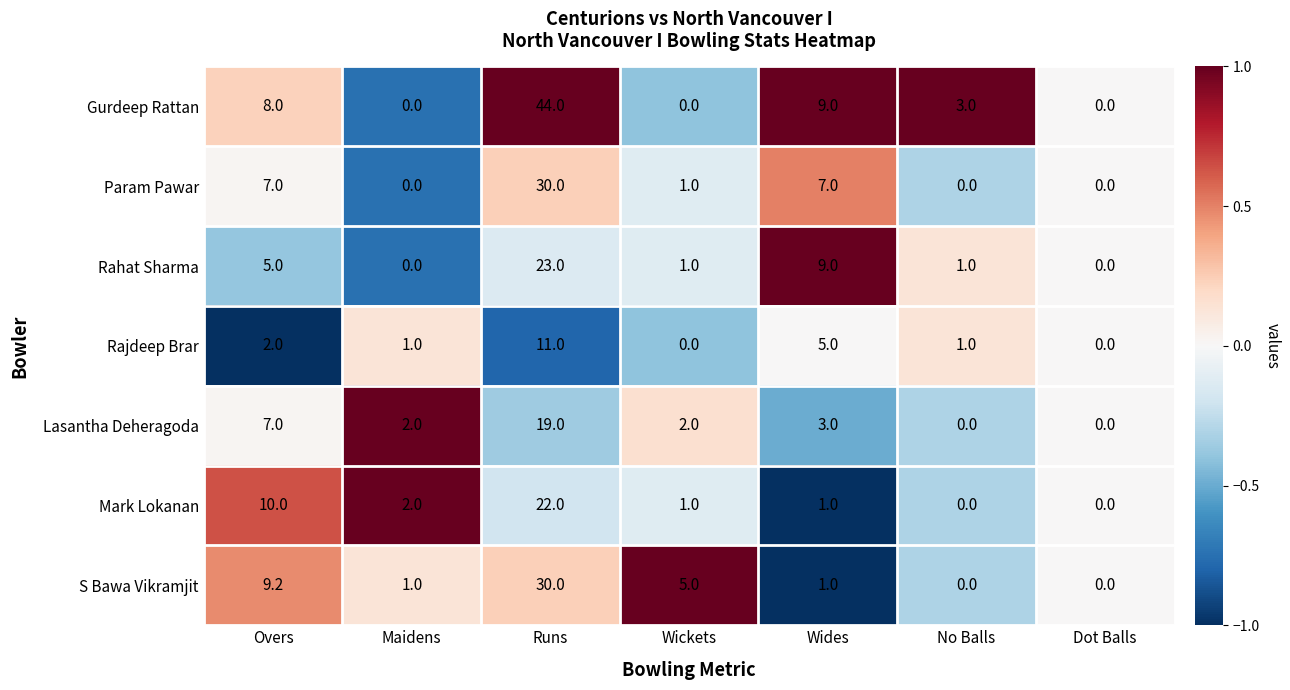

The Rajdeep Brar series shows 0.0 at Wickets. True or false?

True